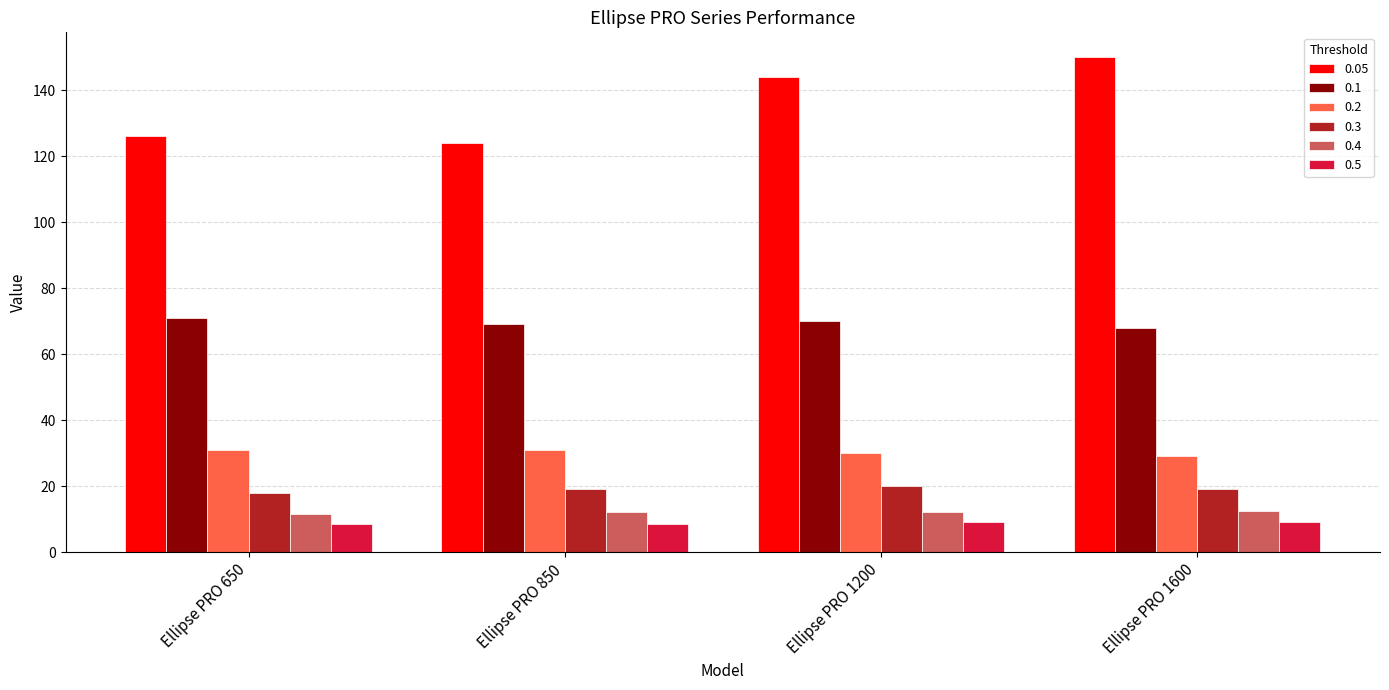

What is the spread (max minus min) of values at Ellipse PRO 1600?

141.0